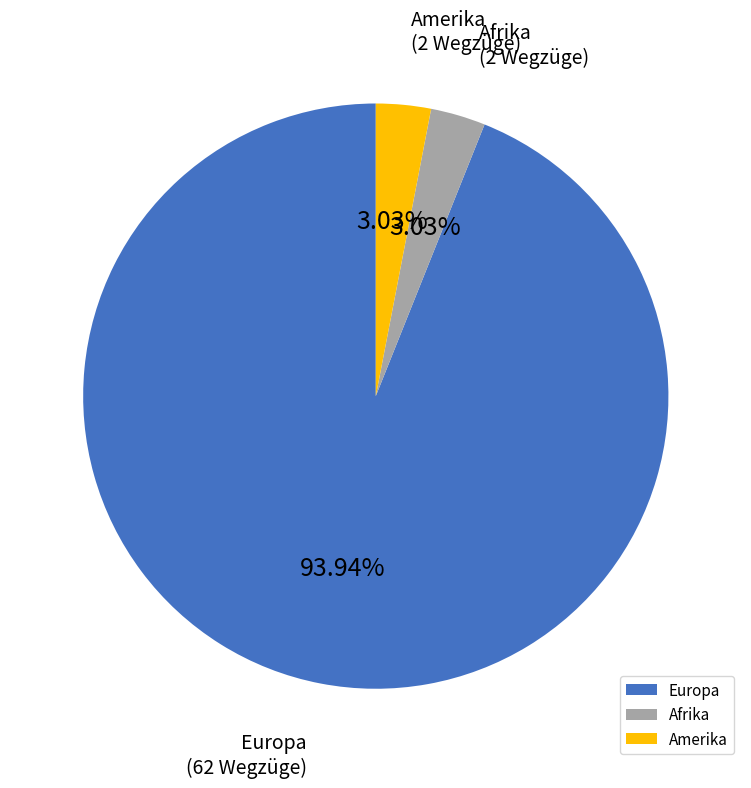

What is the majority slice?

Europa